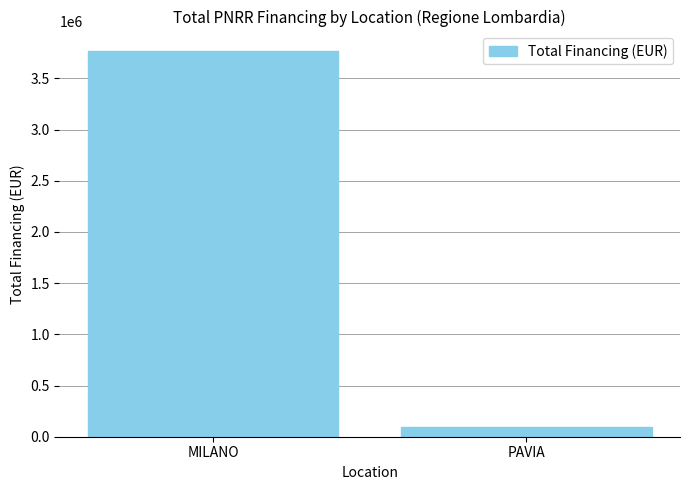

What is the average value?

1932596